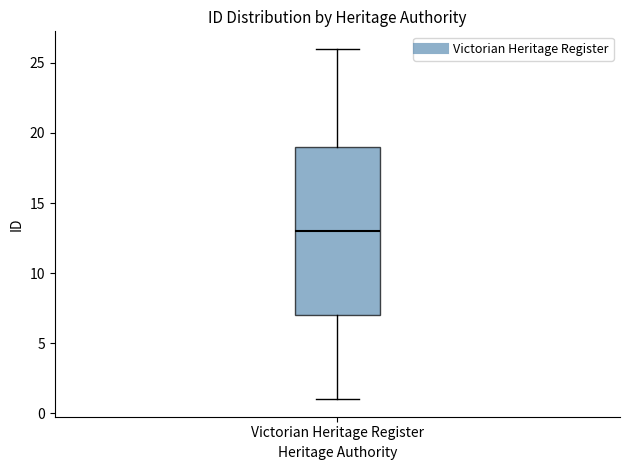

Transcribe this box plot: give where the median line is, the range the box spans, and where the two whiskers end, as read against the y-axis. The values are not printed on the chart, so give them approximately, as read against the axis.

median 13, box 7 to 19, whiskers 1 to 26